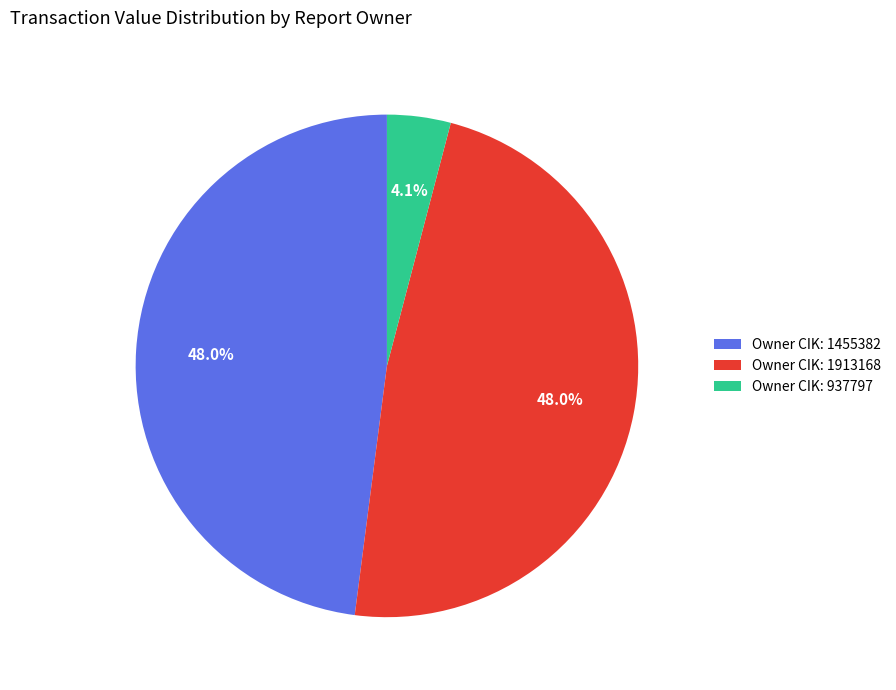

Which has a higher value, Owner CIK: 937797 or Owner CIK: 1913168?

Owner CIK: 1913168